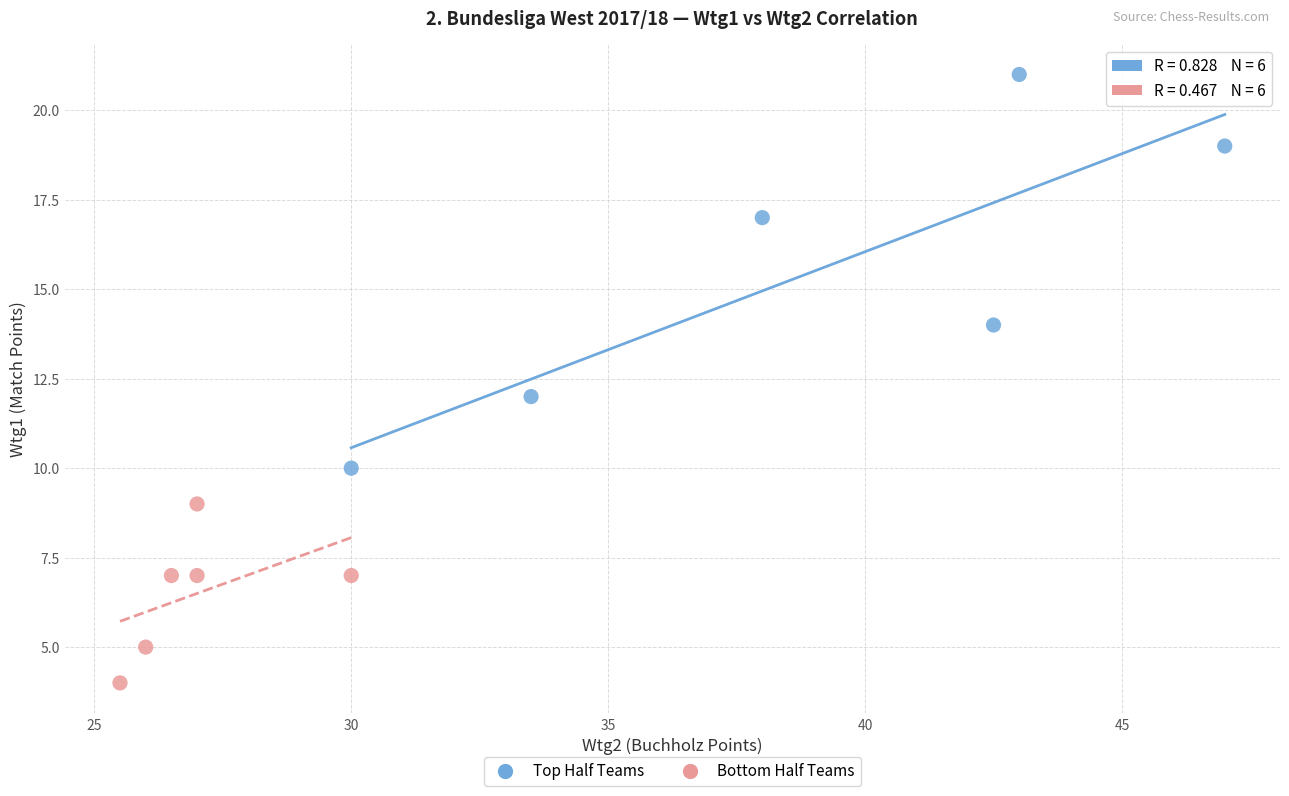

Which series contains the highest Y value?

Top Half Teams